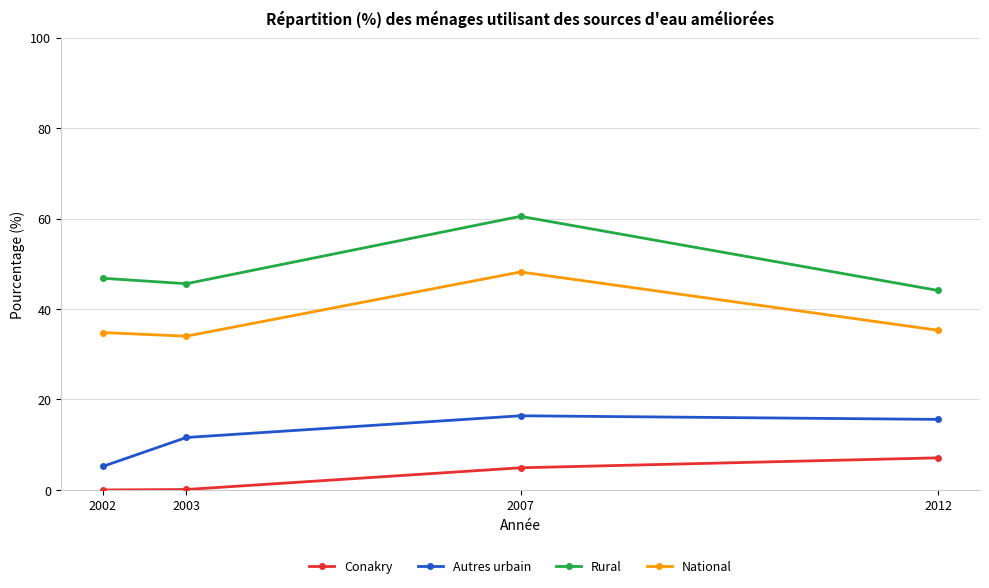

At 2007, list the series in order from largest to smallest.

Rural, National, Autres urbain, Conakry